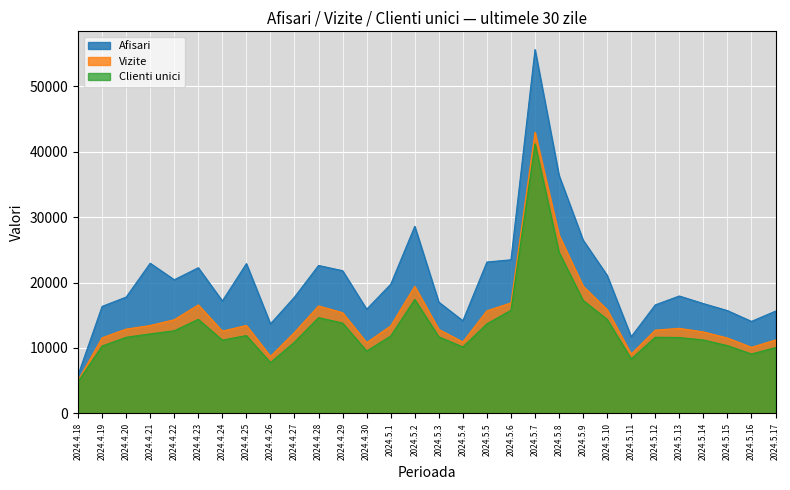

Rank the series by their average value, from lowest to highest.

Clienti unici, Vizite, Afisari